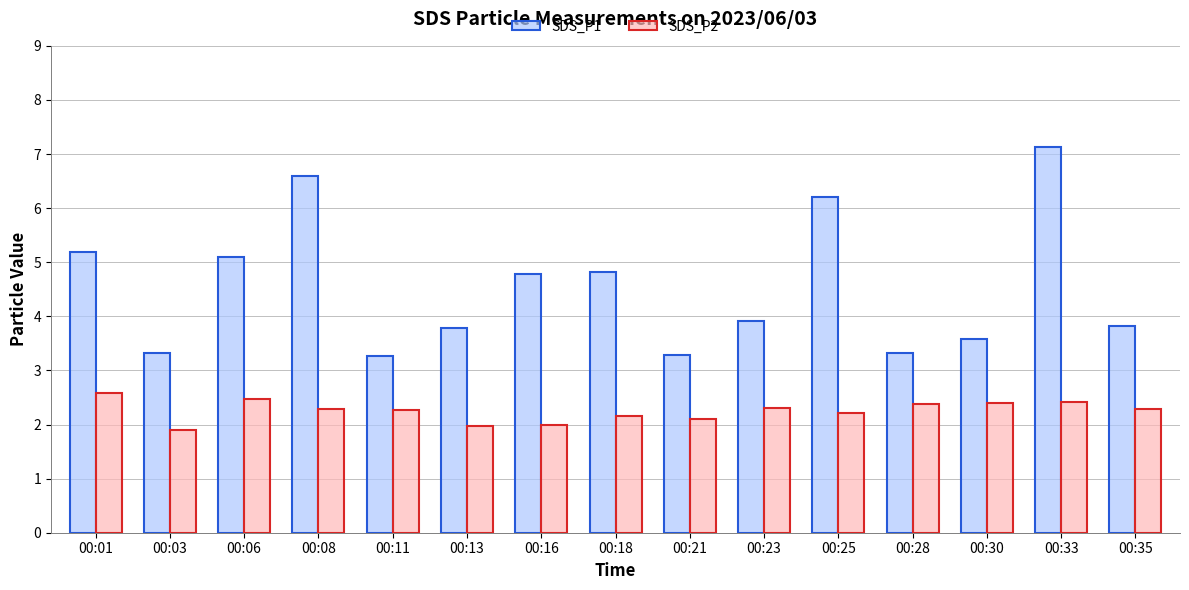

How many data points does each series have?

15